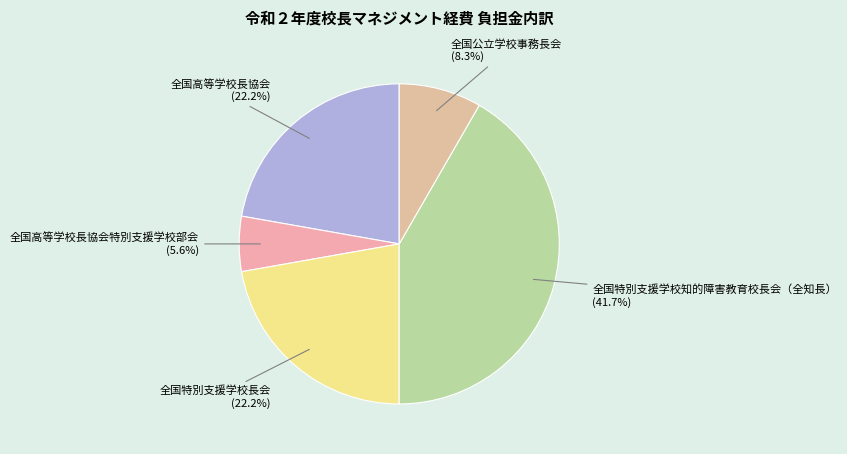

To the nearest percent, what is the difference between the largest and smallest slice percentages?

36%